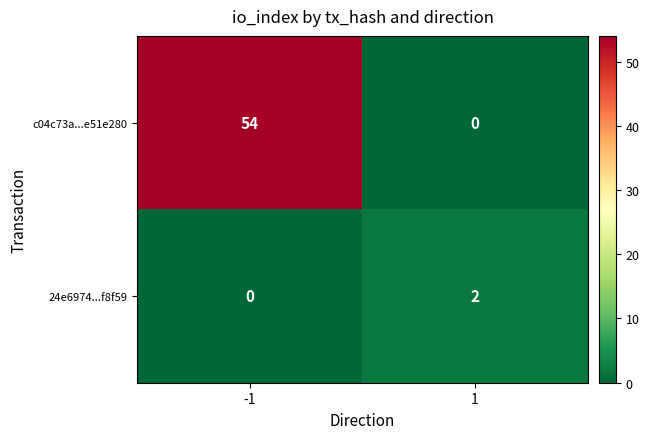

Which series changed the most between -1 and 1?

c04c73a...e51e280